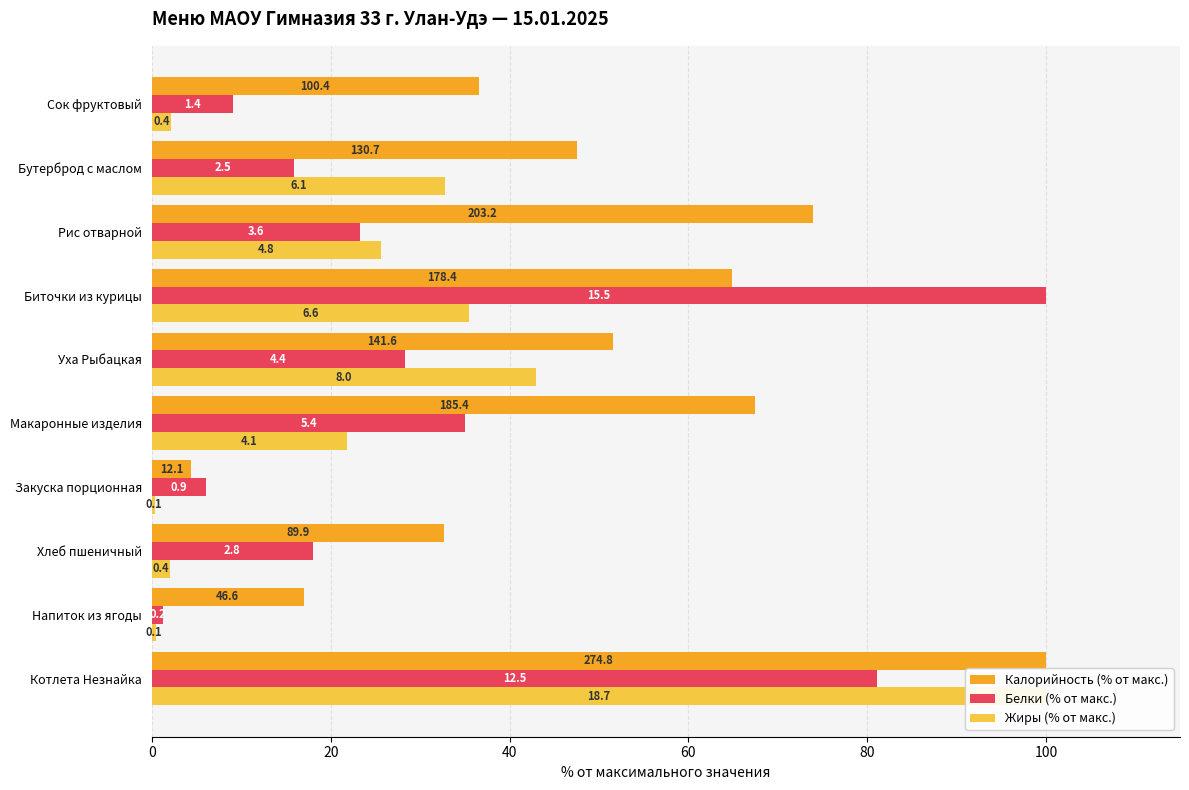

What is the average value of the Калорийность (% от макс.) series?

49.6